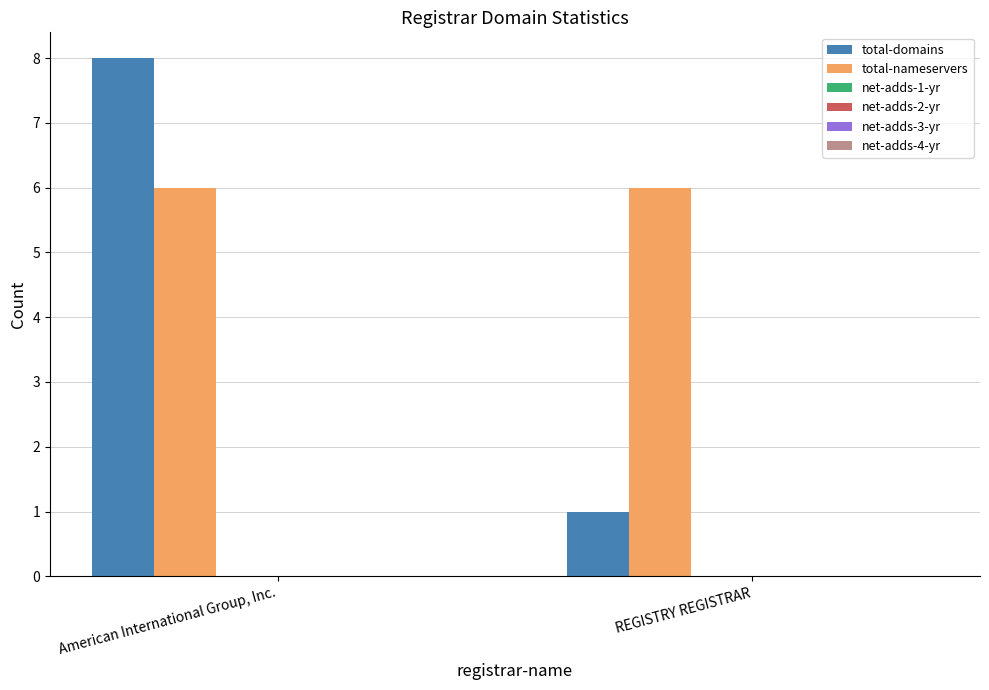

How many bars are there in total?

4